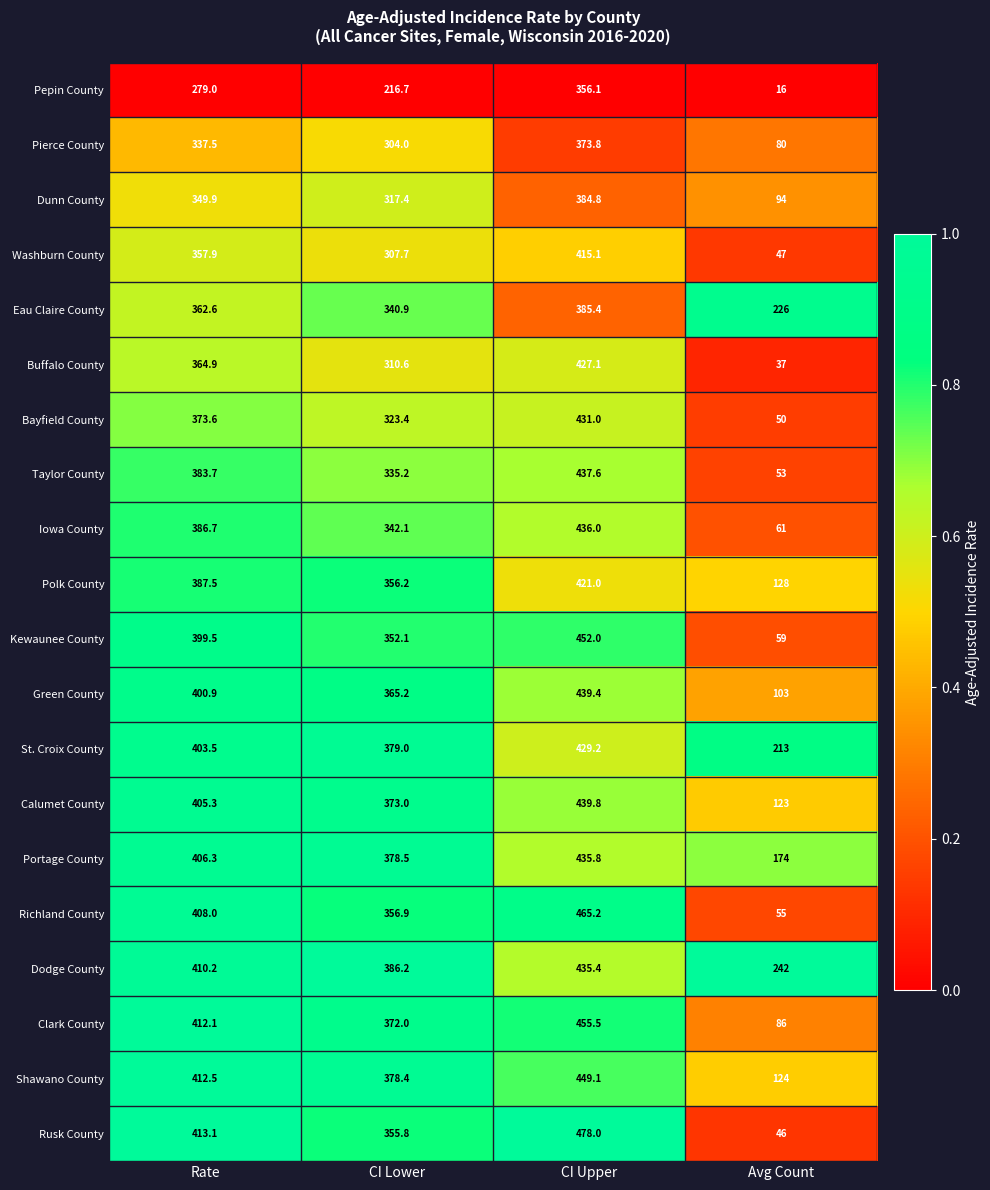

What is the highest value of the Pierce County series?

373.8